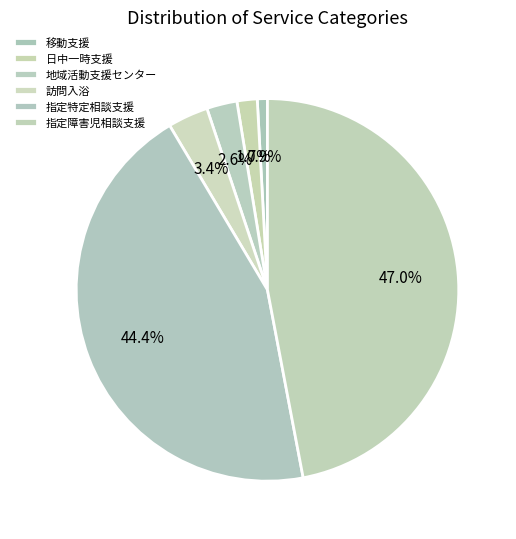

How many segments does this pie chart have?

6